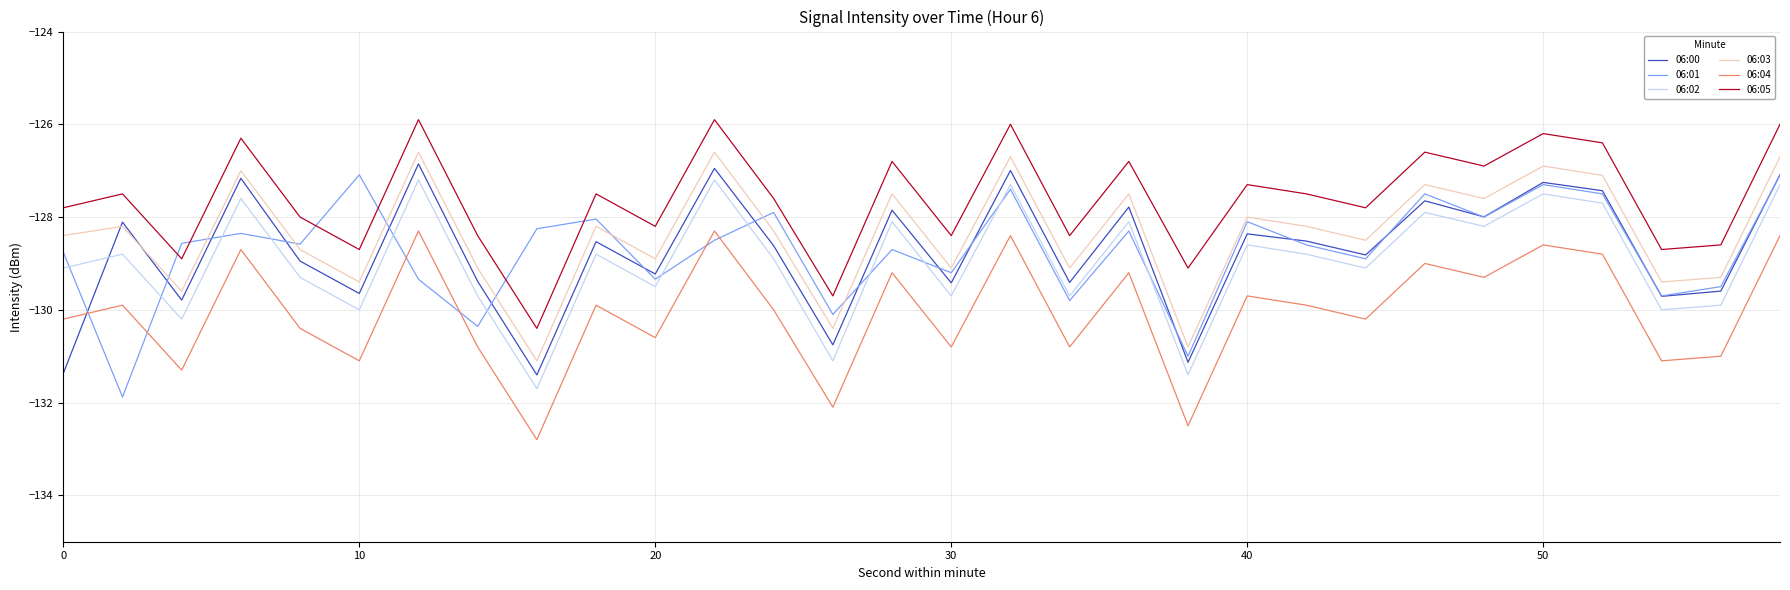

Which series has the largest total across all categories?

06:05